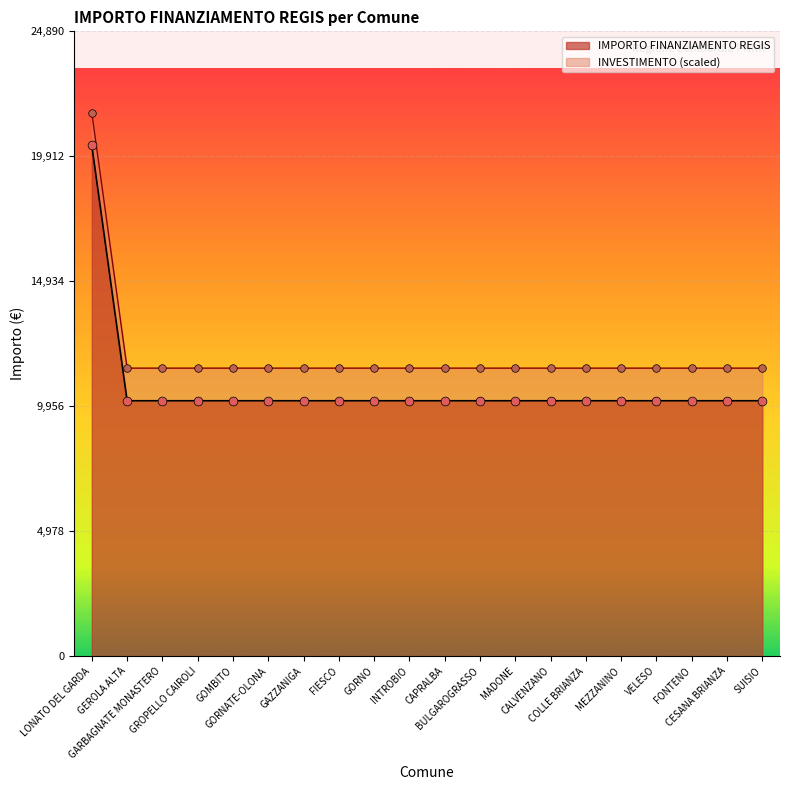

Between FIESCO and LONATO DEL GARDA, which is larger?

LONATO DEL GARDA